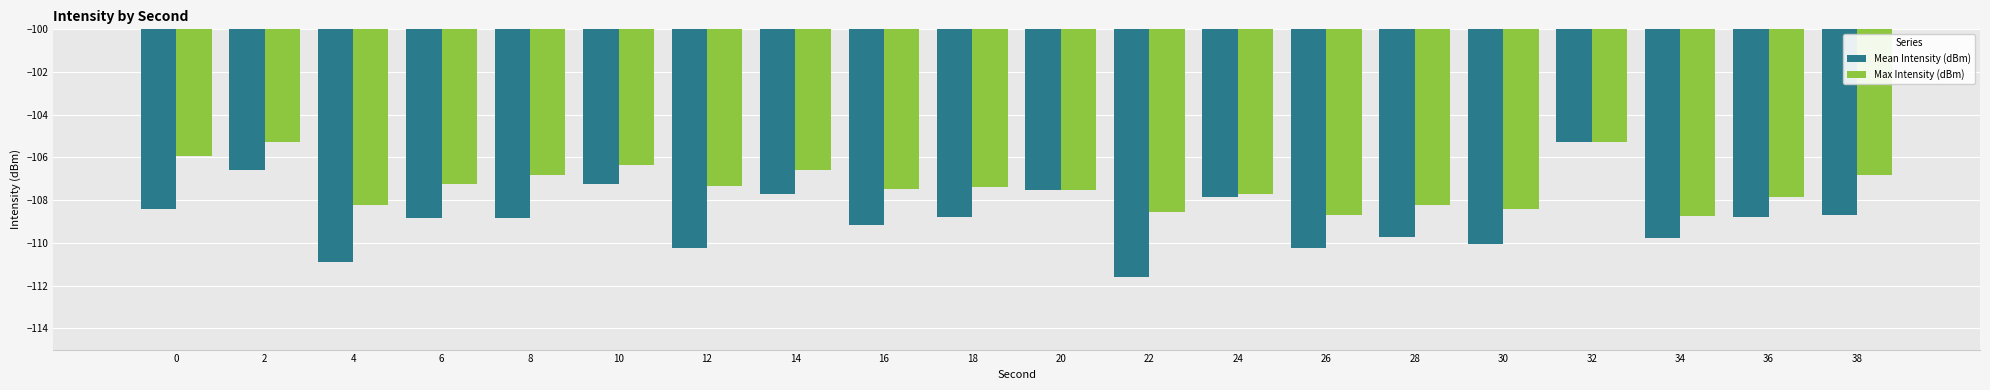

At which category is the sum across all series the highest?

32